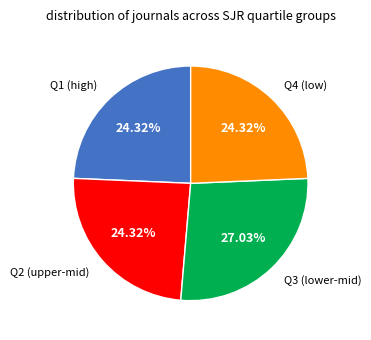

Is there a majority slice in this chart?

No